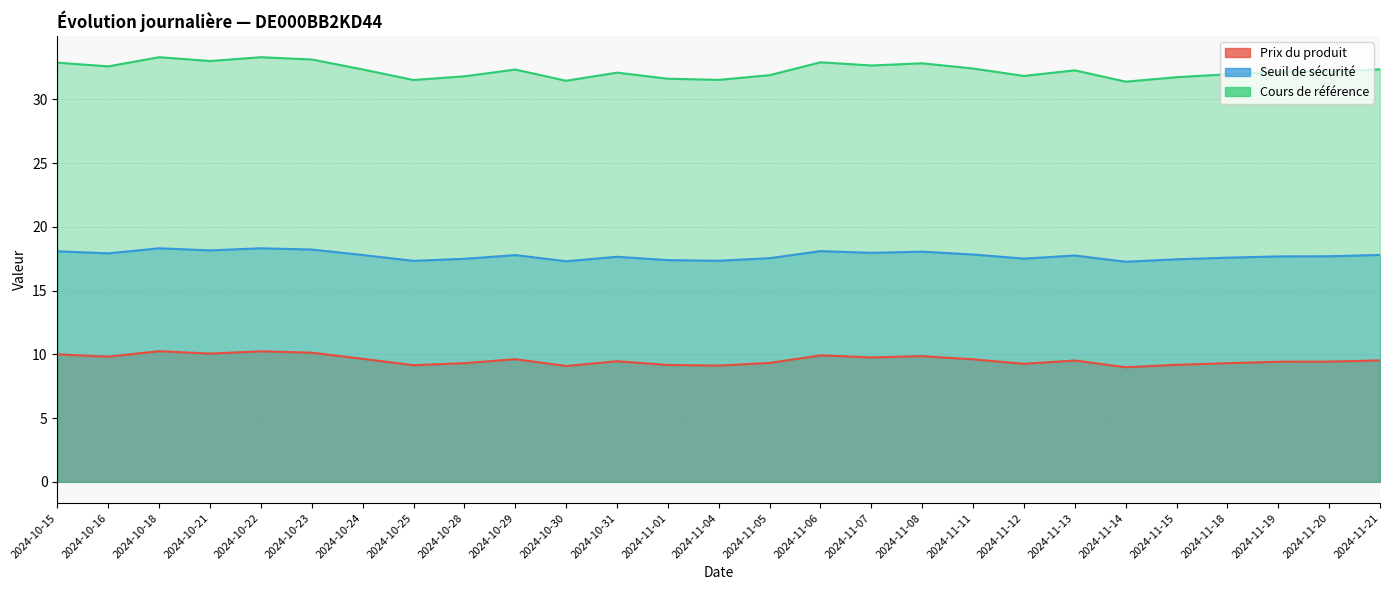

What is the total value across all series at 2024-11-14?

57.6